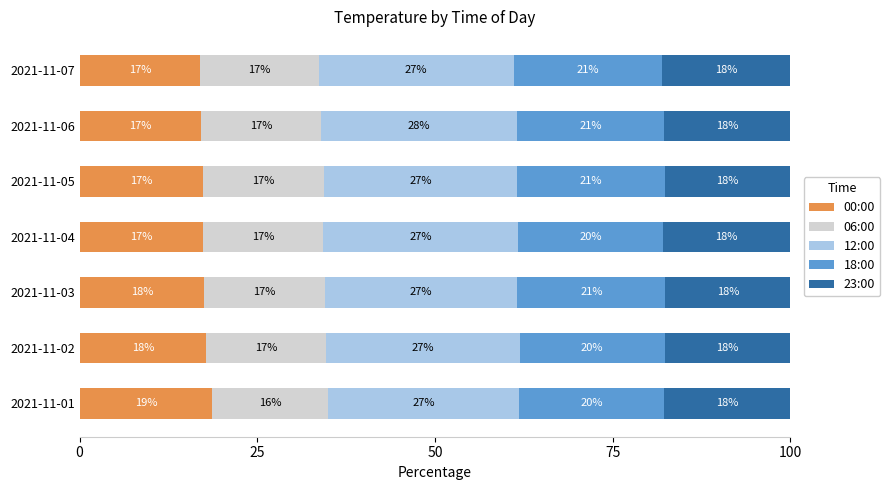

True or false: 00:00 has a value of 27.1 at 2021-11-07.

False